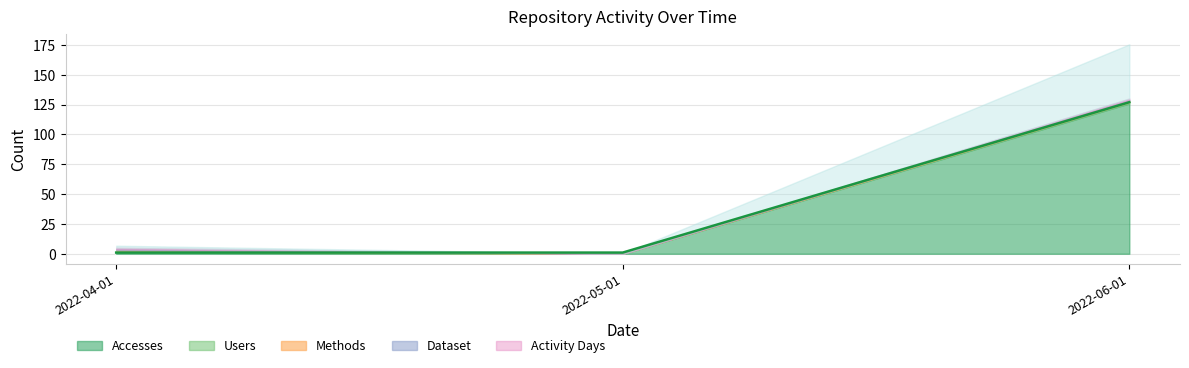

At which label is Dataset closest to 0?

2022-05-01